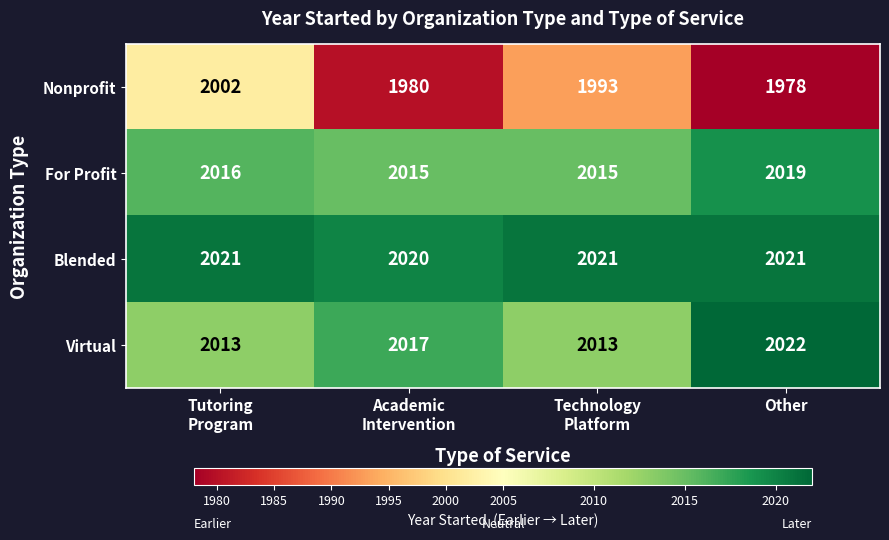

What is the difference between the second highest and second lowest values in the Nonprofit series?

13